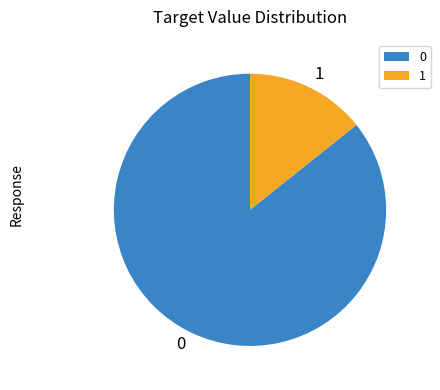

Is it true that 0 is 86% of the pie?

True